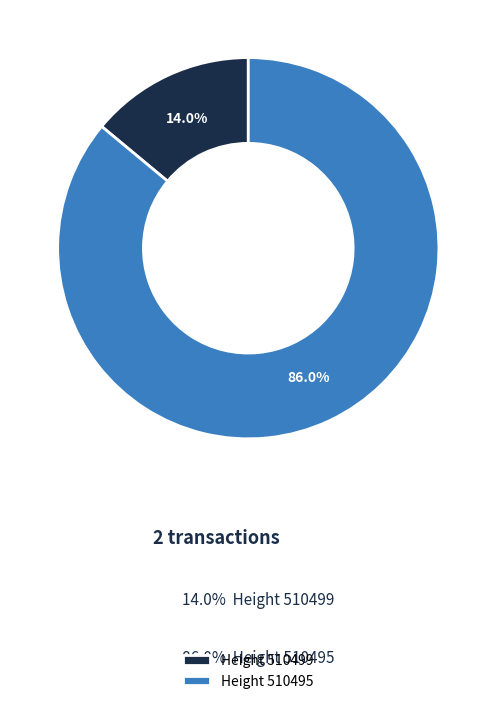

Rank the categories by value from highest to lowest.

Height 510495, Height 510499